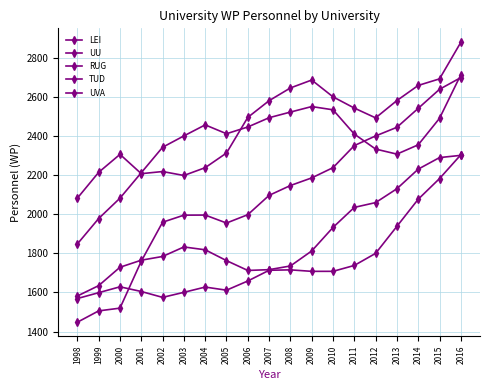

How many lines are shown in the chart?

5